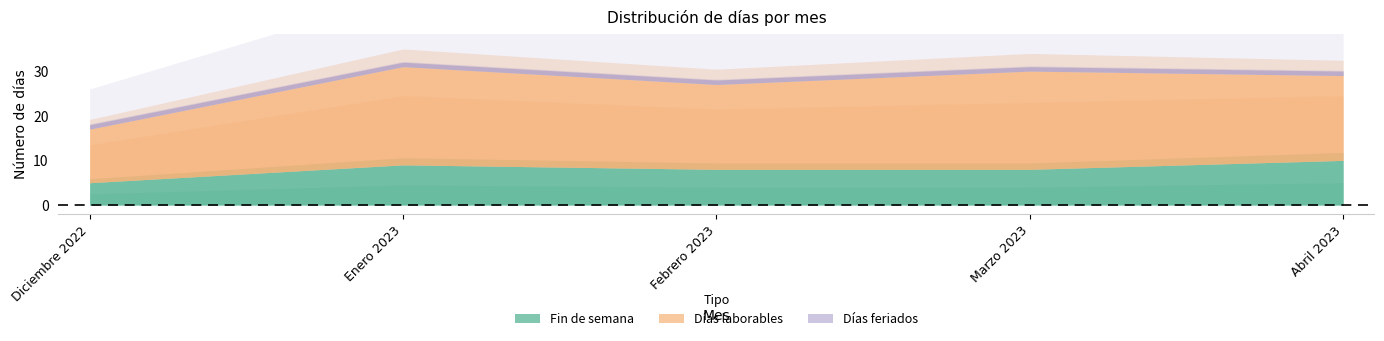

Count the number of data series in this chart.

3